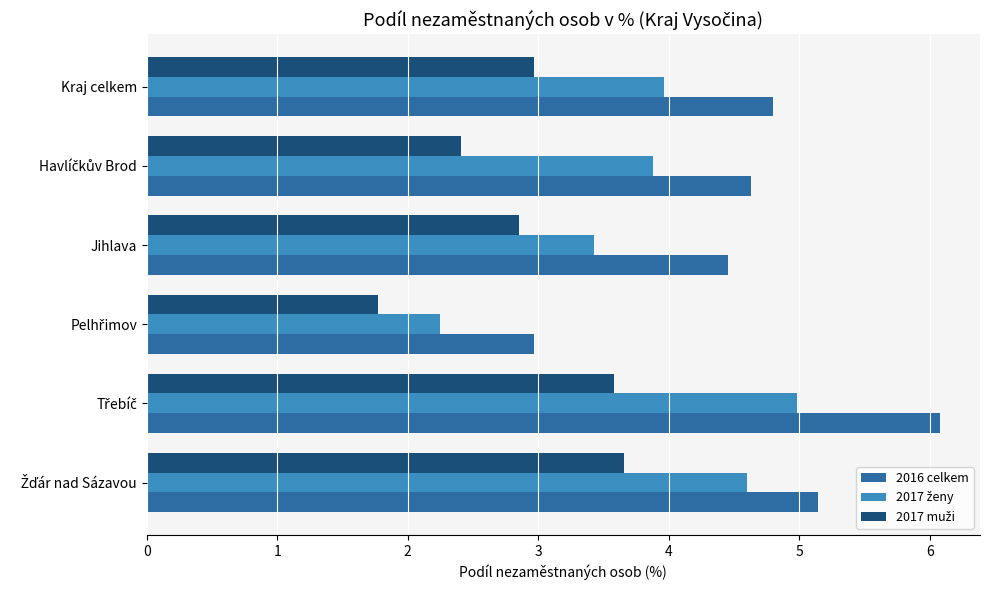

What is the smallest value displayed?

1.8